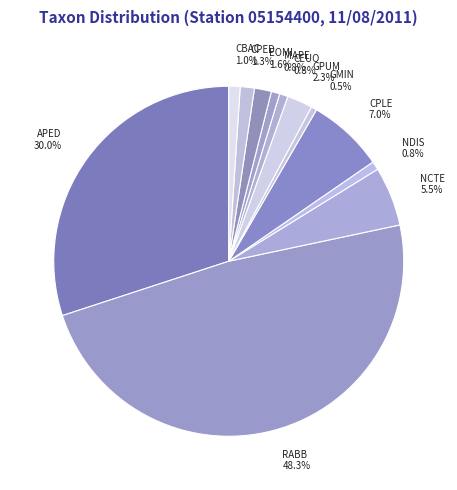

Which has a higher value, APED or RABB?

RABB